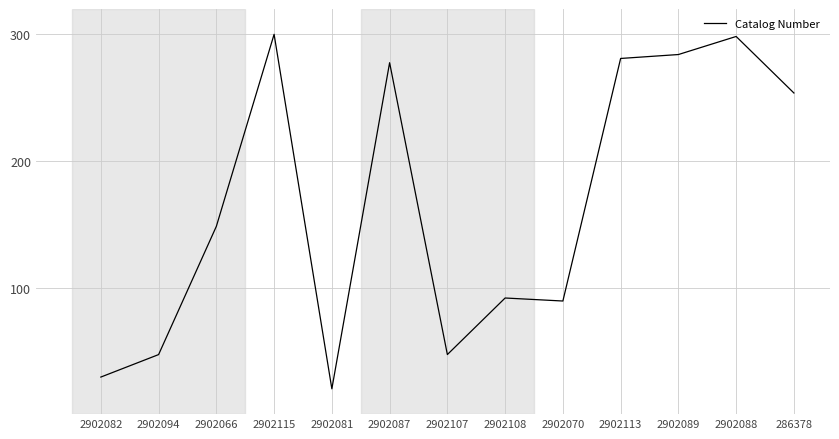

The value at 2902089 is 284.0. True or false?

True